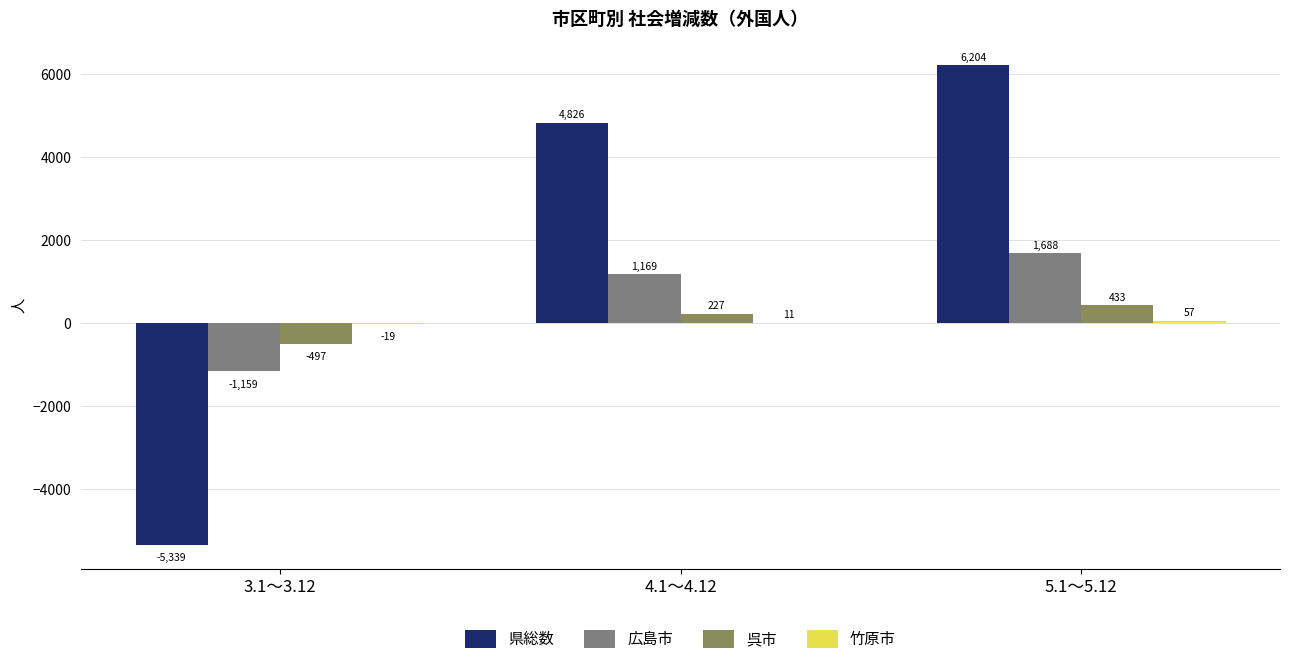

Which series has the largest total across all categories?

県総数